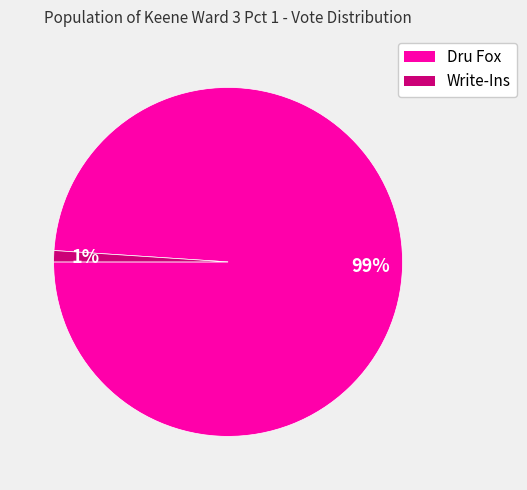

To the nearest percent, what is the difference between the largest and smallest slice percentages?

98%